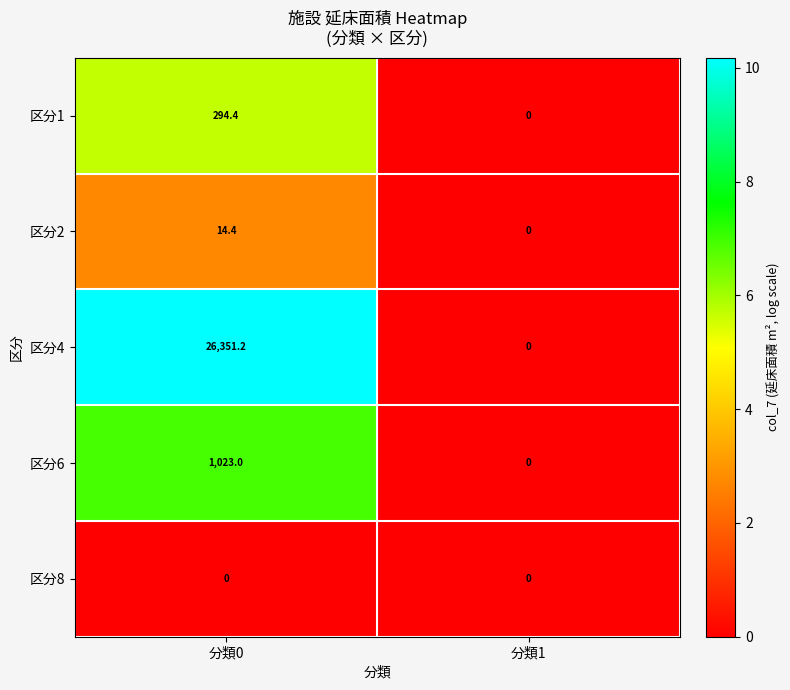

What is the difference between the highest and lowest values at 分類0?

26351.2